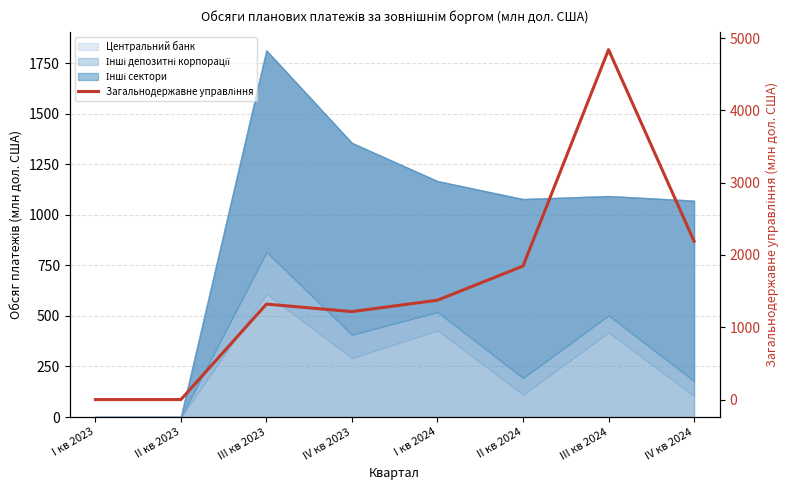

What is the value of the 4th point from the left?

1216.6